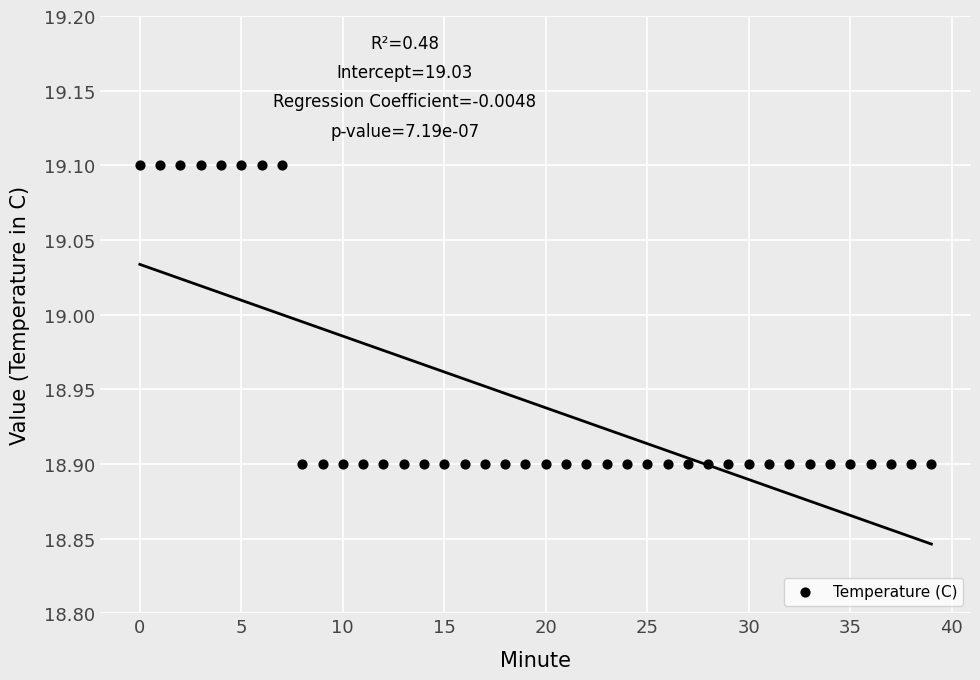

How many points are shown in the scatter plot?

40